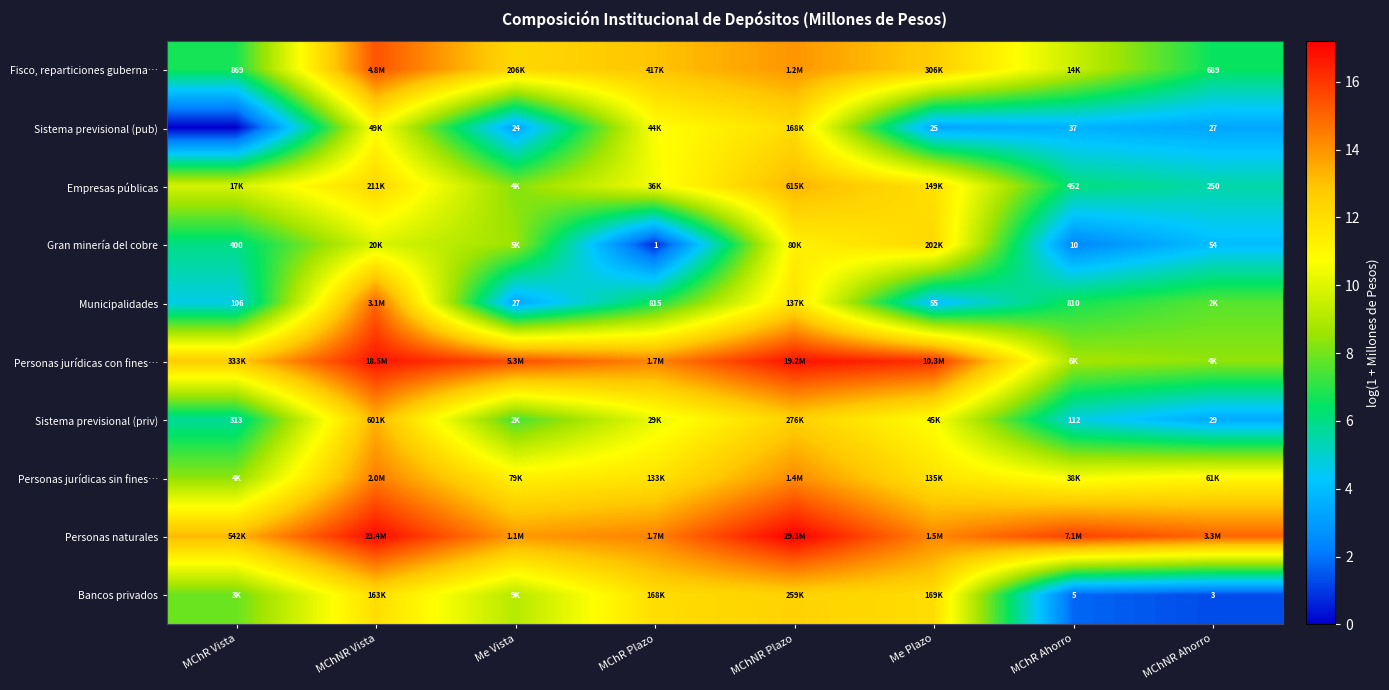

Is the value of Sistema previsional (priv) at MChNR Vista greater than the value of Personas jurídicas con fines… at Me Vista?

No